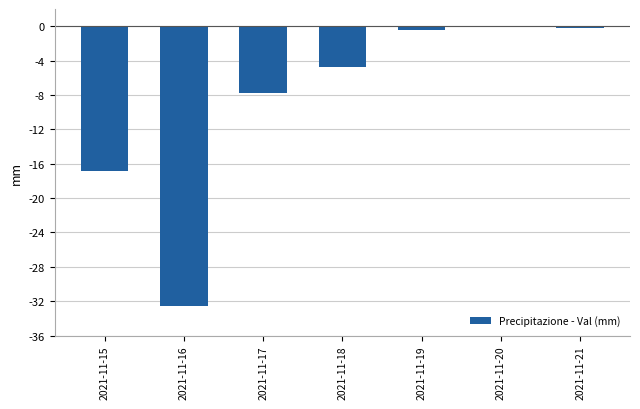

What is the difference between the values at 2021-11-20 and 2021-11-15?

16.8